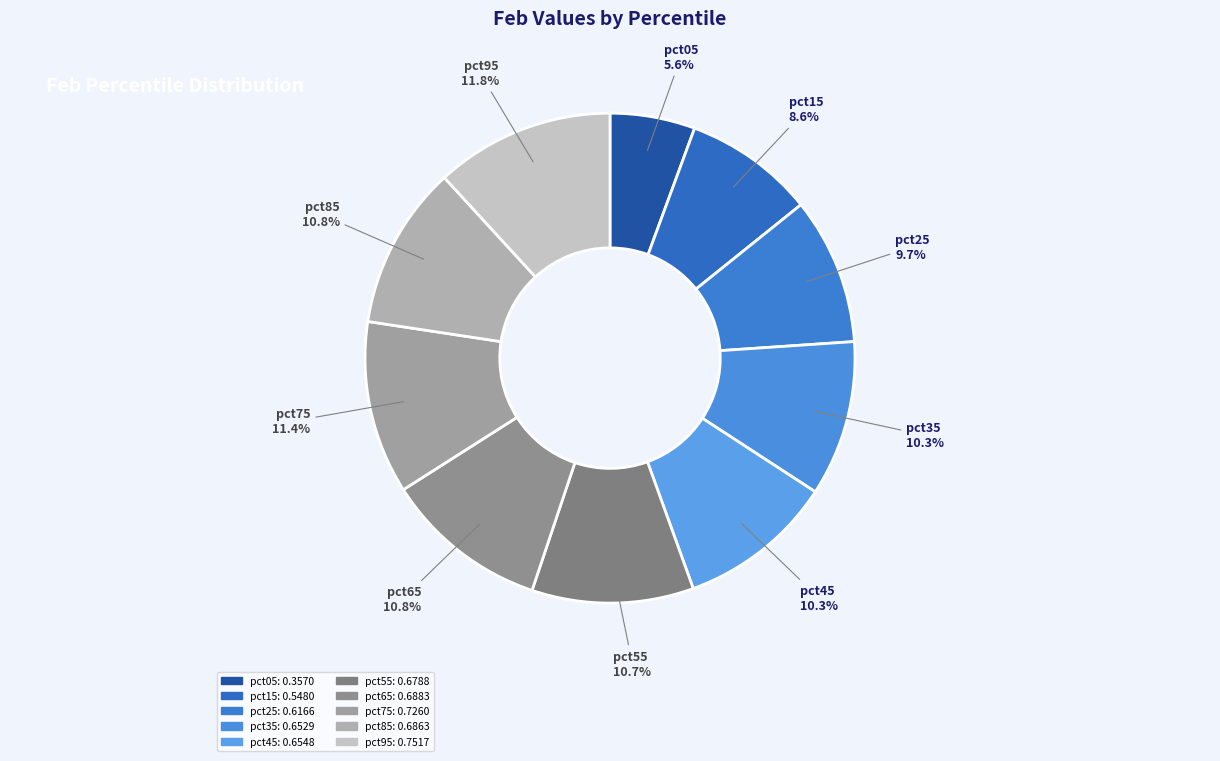

To the nearest percent, what is the difference between the largest and smallest slice percentages?

6%